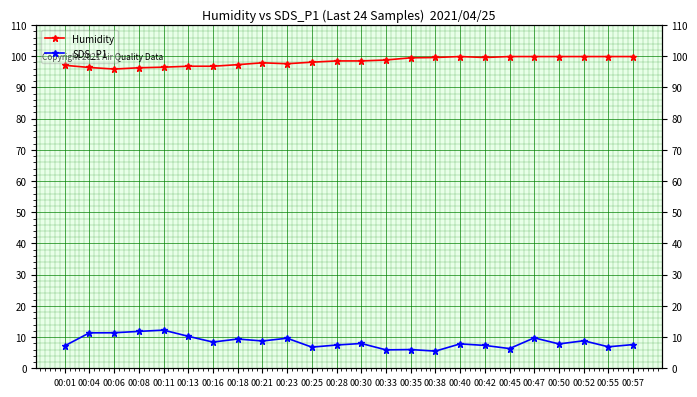

What is the total value across all series at 00:28?

106.0